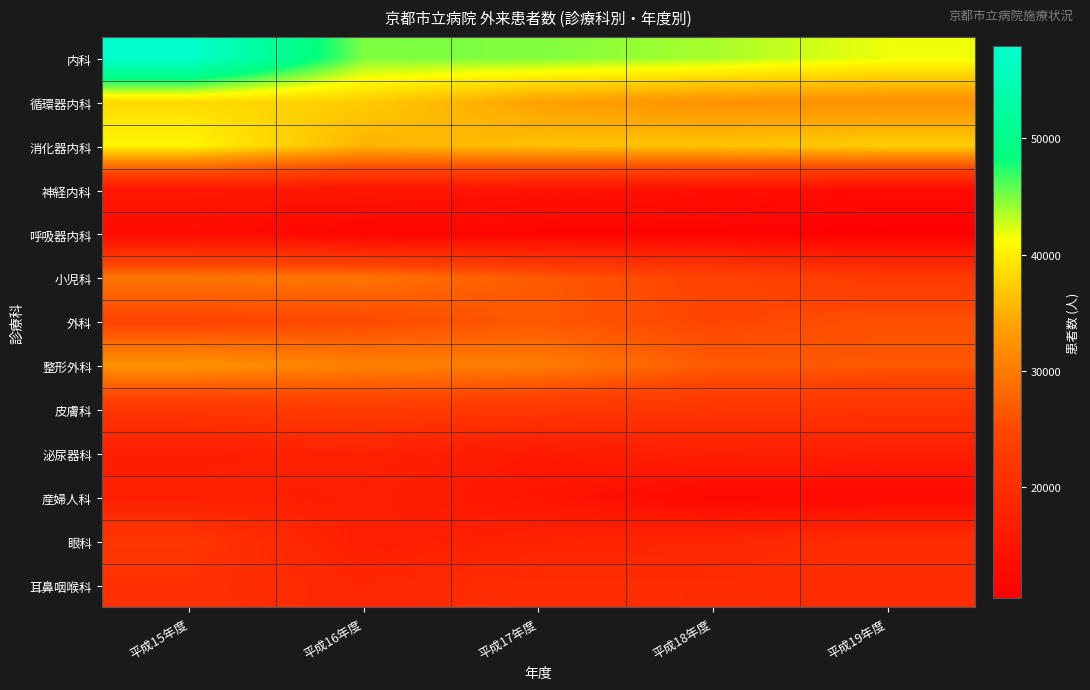

Reading right to left, extract all data points from this chart.

内科: 平成19年度=41744	平成18年度=43717	平成17年度=44791	平成16年度=44933	平成15年度=57892
循環器内科: 平成19年度=32204	平成18年度=32252	平成17年度=33915	平成16年度=37333	平成15年度=38498
消化器内科: 平成19年度=37541	平成18年度=36633	平成17年度=36399	平成16年度=35423	平成15年度=40663
神経内科: 平成19年度=12819	平成18年度=13840	平成17年度=14472	平成16年度=15081	平成15年度=15259
呼吸器内科: 平成19年度=10483	平成18年度=11465	平成17年度=11416	平成16年度=11720	平成15年度=12965
小児科: 平成19年度=22495	平成18年度=24369	平成17年度=26780	平成16年度=29483	平成15年度=29610
外科: 平成19年度=25941	平成18年度=24696	平成17年度=26620	平成16年度=25142	平成15年度=24330
整形外科: 平成19年度=26491	平成18年度=26921	平成17年度=30315	平成16年度=30634	平成15年度=32477
皮膚科: 平成19年度=21294	平成18年度=21434	平成17年度=22012	平成16年度=22877	平成15年度=21741
泌尿器科: 平成19年度=16847	平成18年度=17397	平成17年度=15758	平成16年度=17564	平成15年度=16982
産婦人科: 平成19年度=12420	平成18年度=12232	平成17年度=14773	平成16年度=16999	平成15年度=17292
眼科: 平成19年度=19959	平成18年度=18365	平成17年度=17734	平成16年度=16703	平成15年度=21750
耳鼻咽喉科: 平成19年度=19874	平成18年度=19694	平成17年度=19975	平成16年度=18485	平成15年度=20721